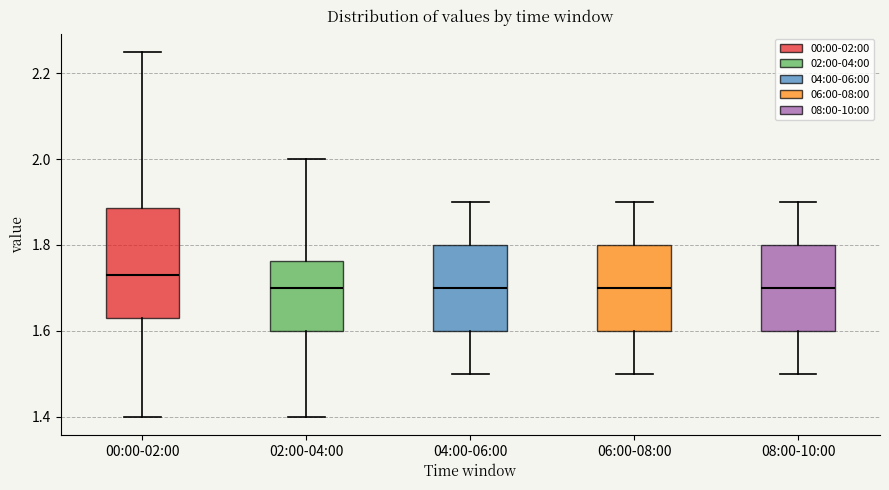

Reading left to right, read every box against the y-axis: the position of its median line, the range the box covers, and the ends of its whiskers. The values are not printed on the chart, so give them approximately, as read against the axis.

00:00-02:00: median 1.74, box 1.64 to 1.88, whiskers 1.40 to 2.26
02:00-04:00: median 1.70, box 1.60 to 1.76, whiskers 1.40 to 2.00
04:00-06:00: median 1.70, box 1.60 to 1.80, whiskers 1.50 to 1.90
06:00-08:00: median 1.70, box 1.60 to 1.80, whiskers 1.50 to 1.90
08:00-10:00: median 1.70, box 1.60 to 1.80, whiskers 1.50 to 1.90